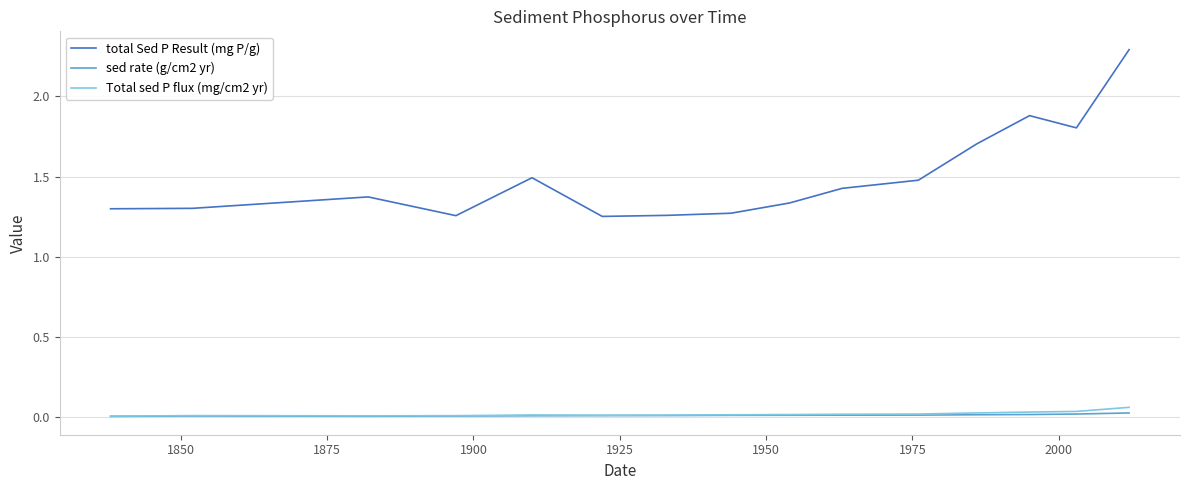

What is the maximum value shown in the chart?

2.3